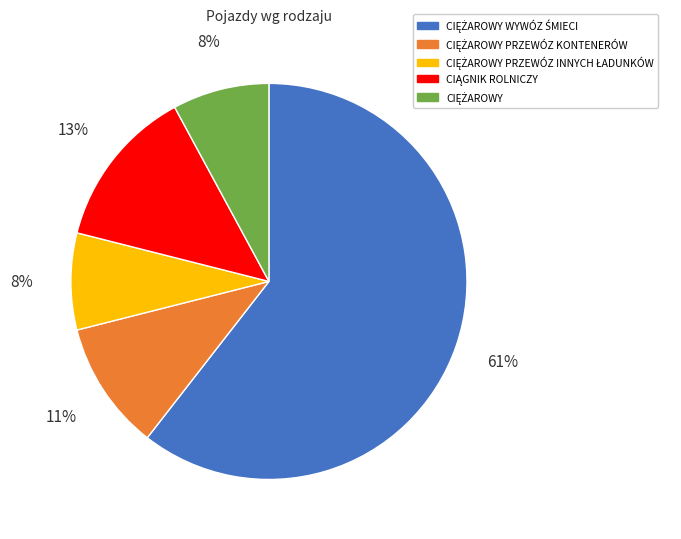

To the nearest percent, what is the average slice percentage?

20%